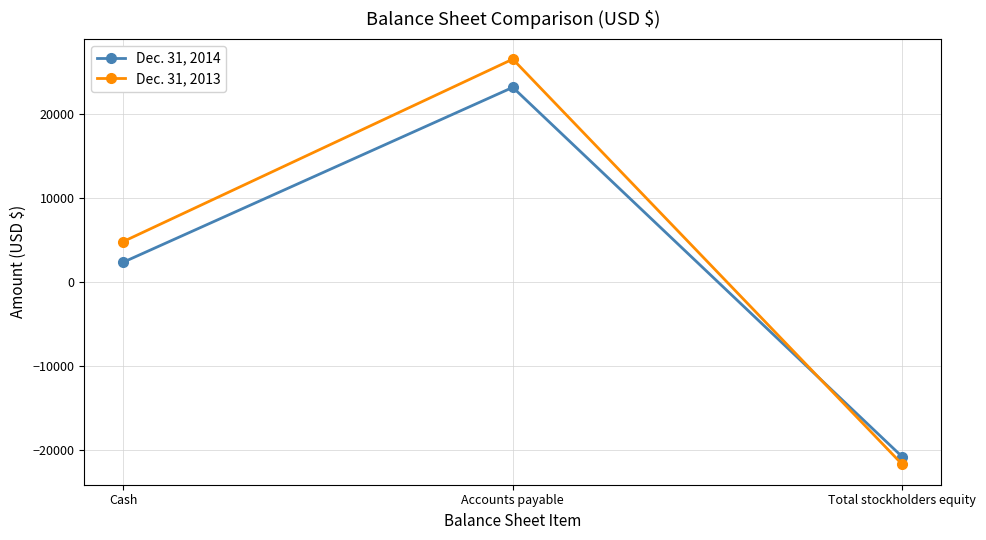

Which category has the lowest value across all series?

Total stockholders equity